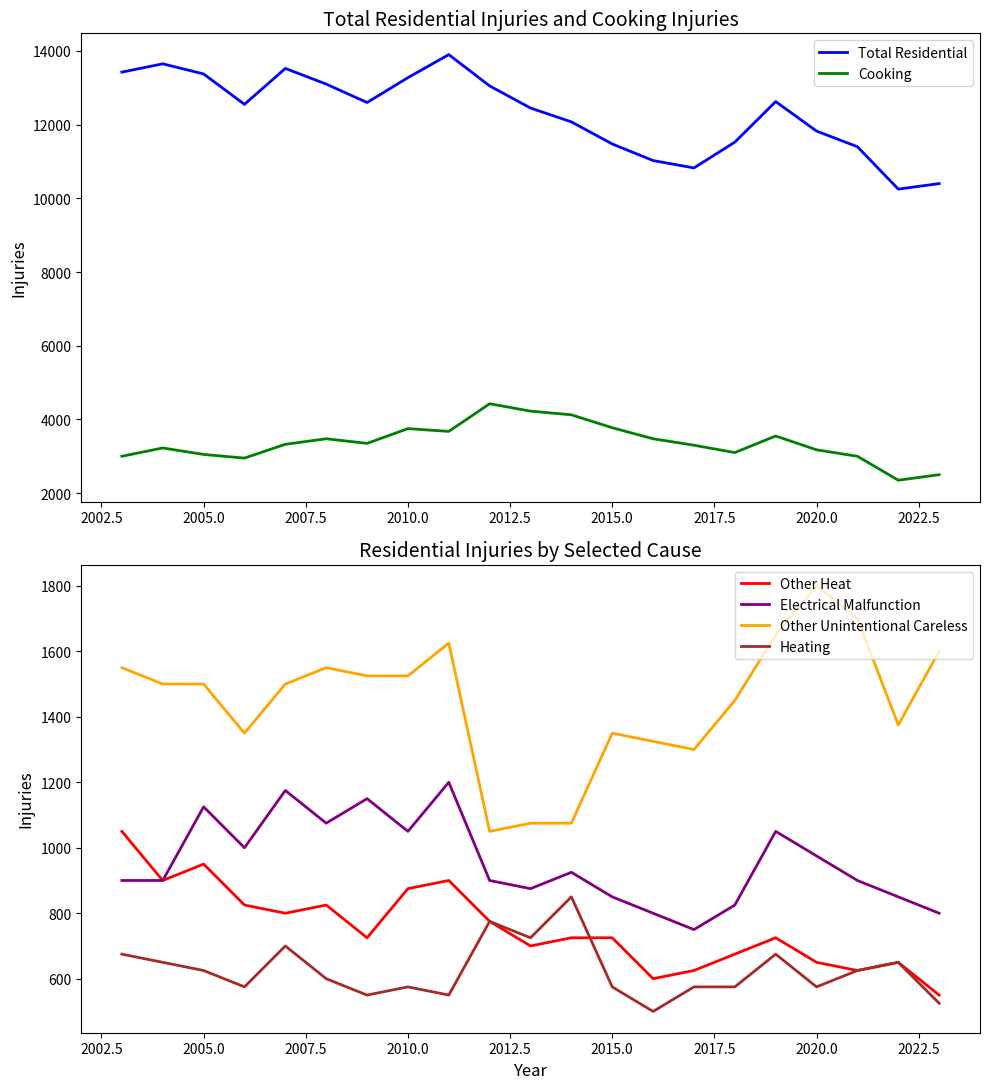

True or false: Other Unintentional Careless and Other Heat cross at least once.

False